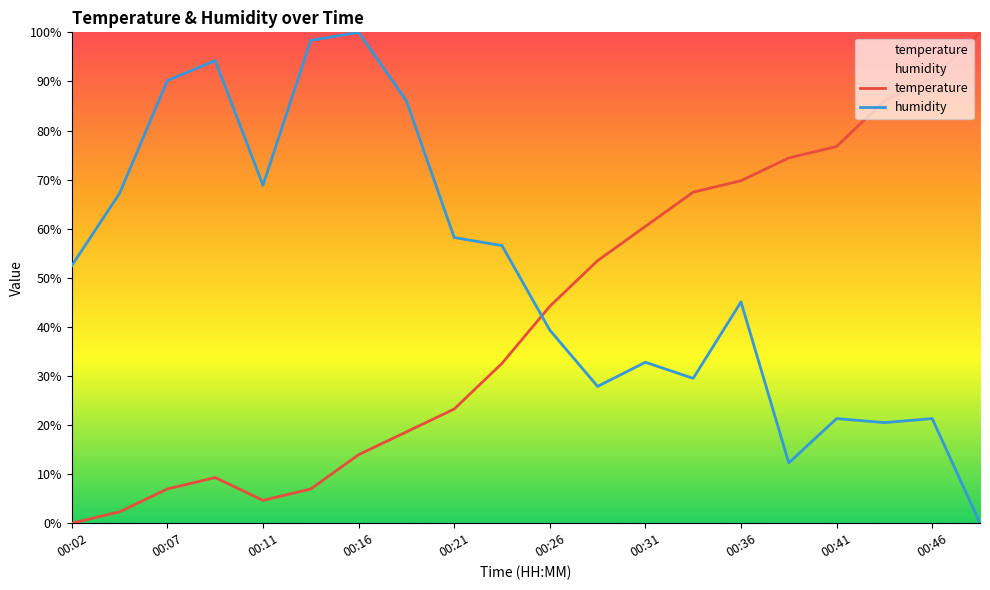

What is the greatest value displayed?

100.0